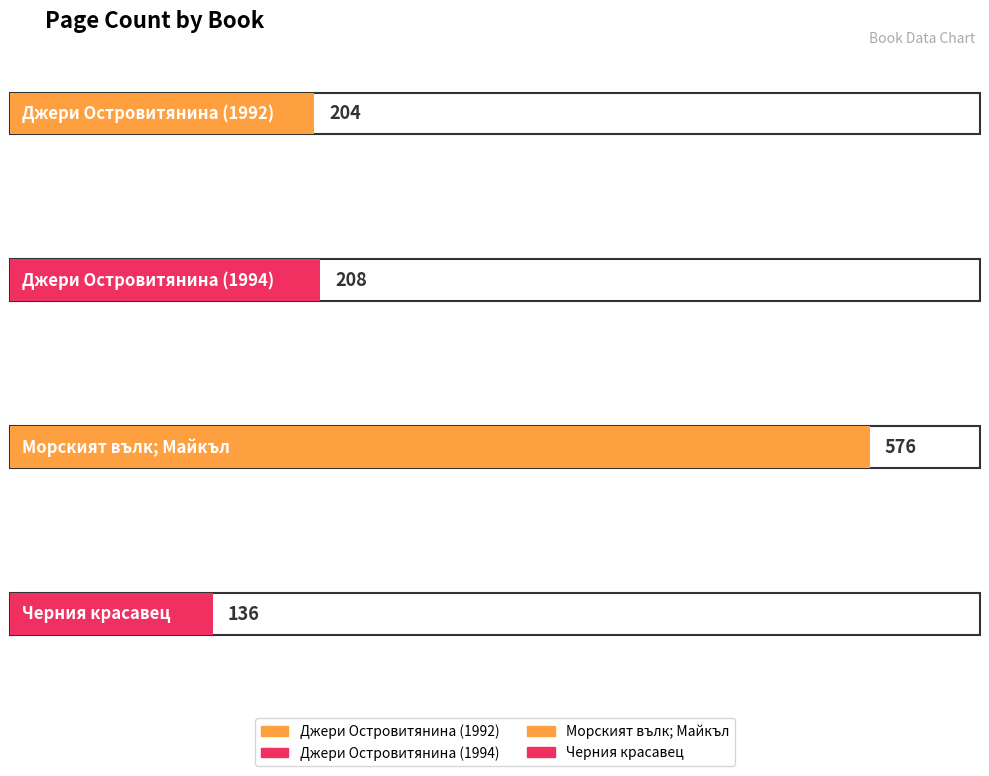

Which has a higher value, Черния красавец or Морският вълк; Майкъл?

Морският вълк; Майкъл